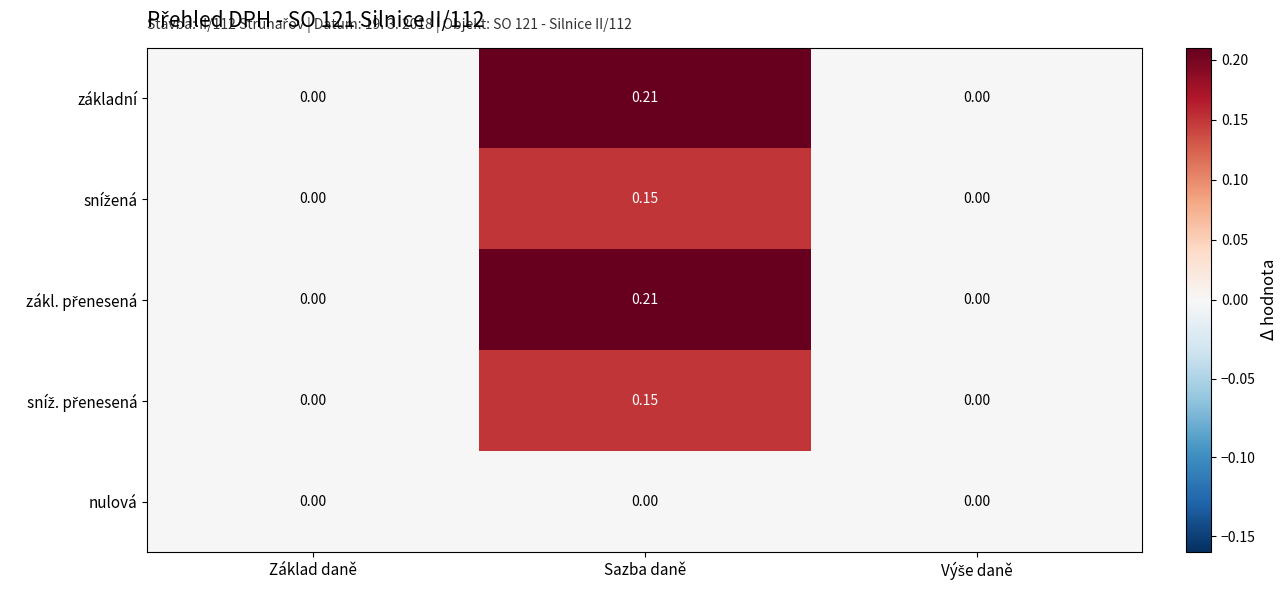

At which category is the sum across all series the highest?

Sazba daně